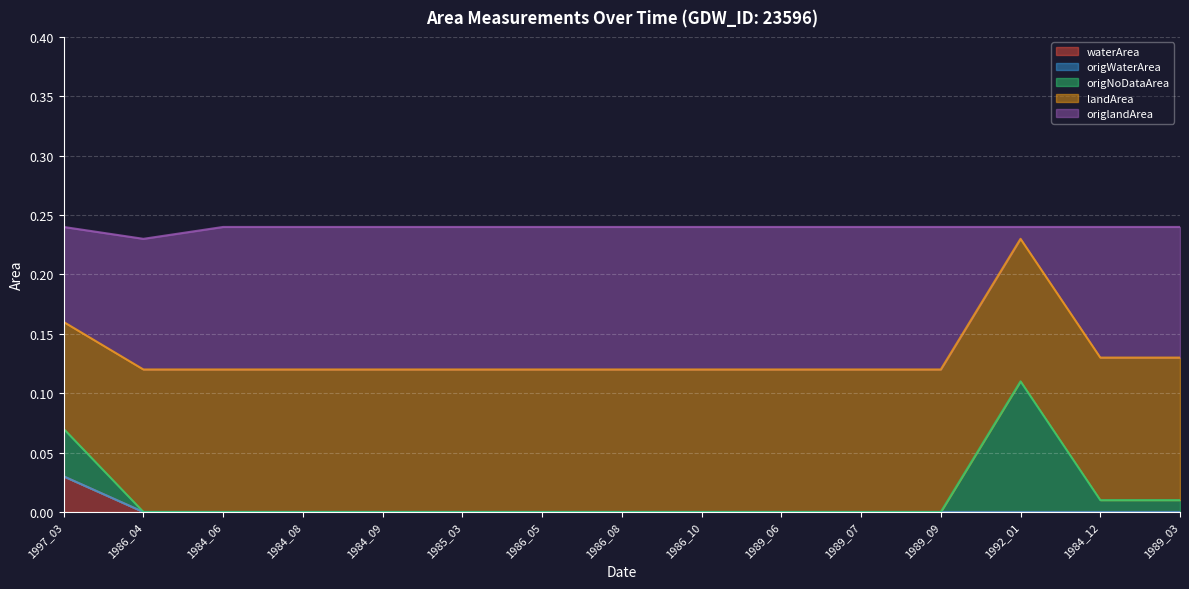

At which label does waterArea reach its peak?

1997_03